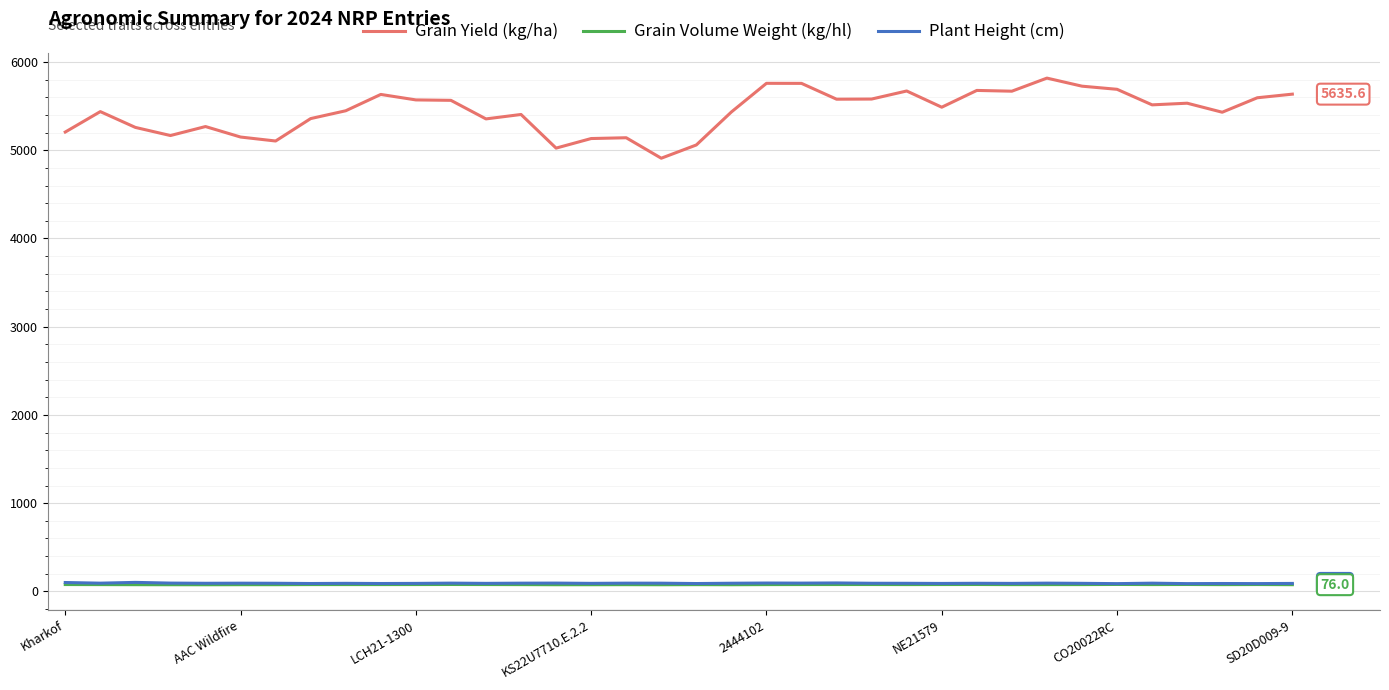

What is the minimum value for Grain Yield (kg/ha)?

4909.4